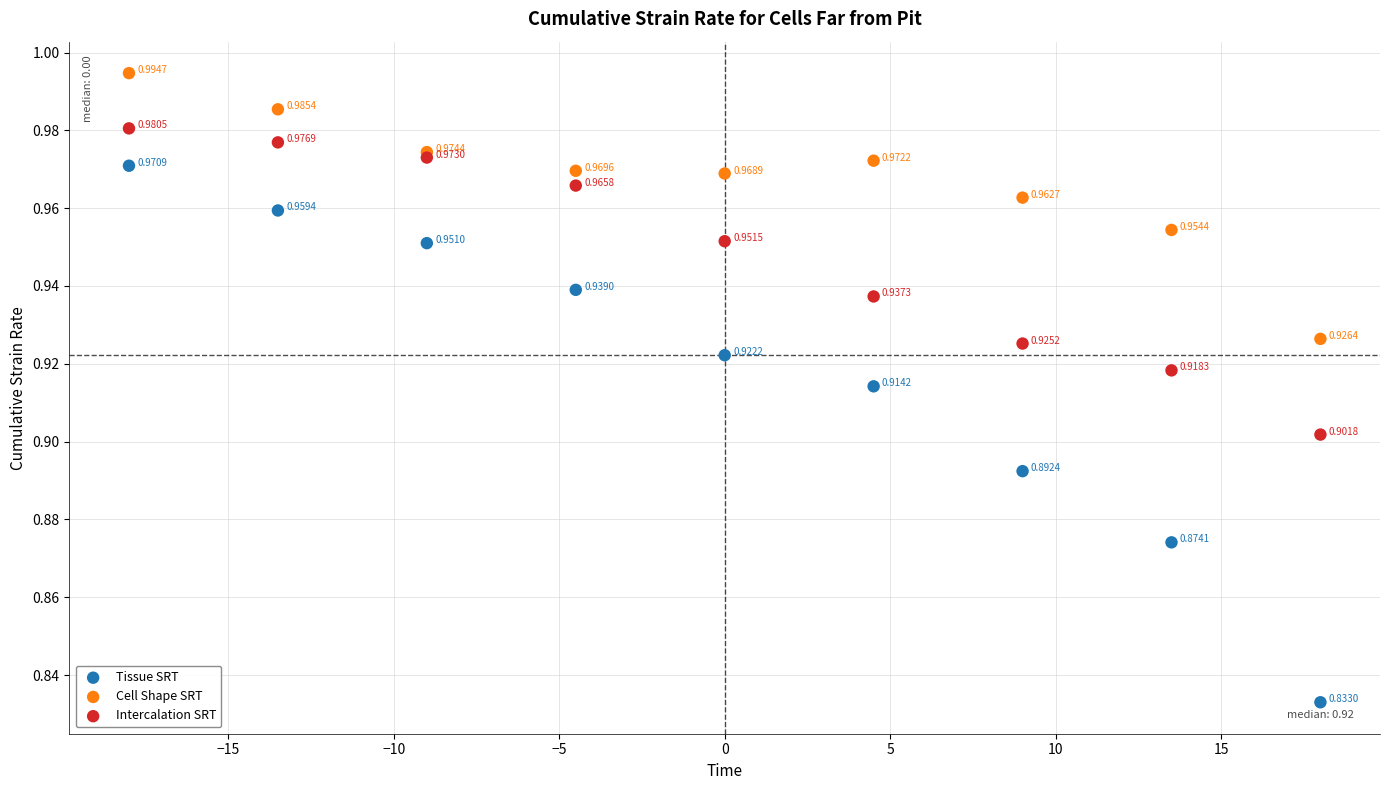

Which series reaches the minimum Y coordinate?

Tissue SRT